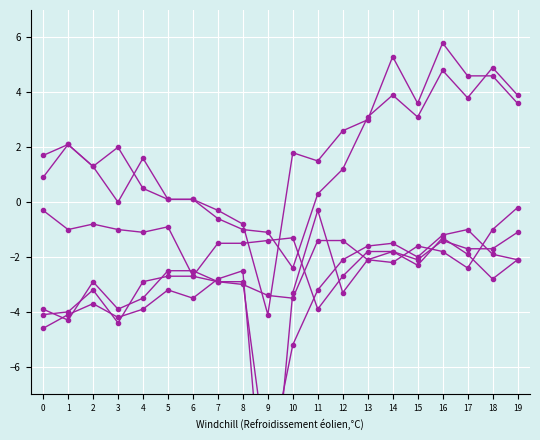

True or false: col_18 has more than 2 interior local peaks.

True